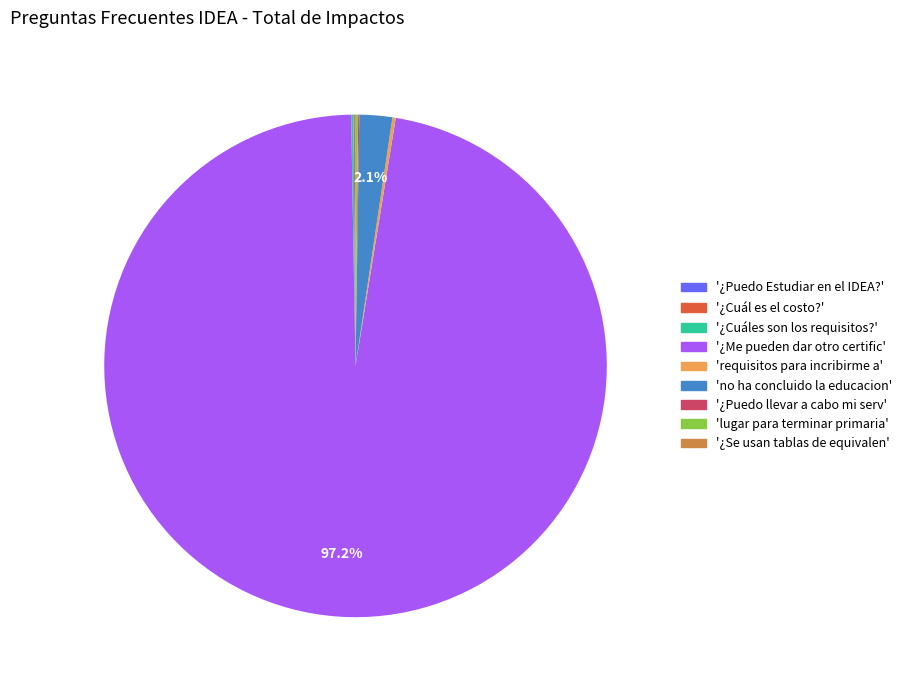

Does '¿Me pueden dar otro certific' account for over 50% of the chart?

Yes